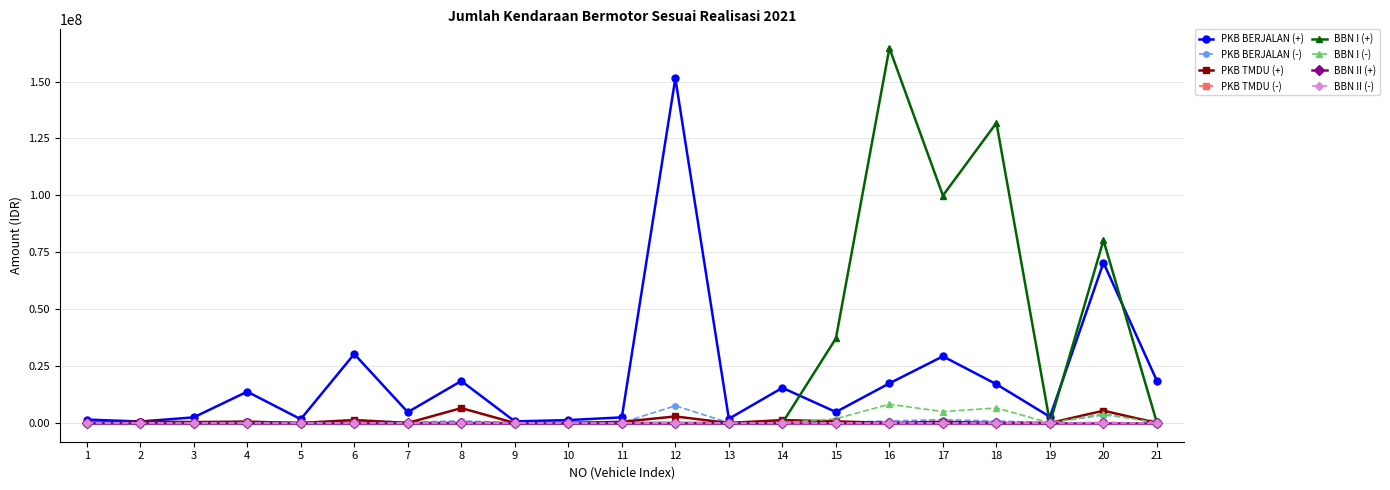

Does the chart have visible grid lines?

Yes